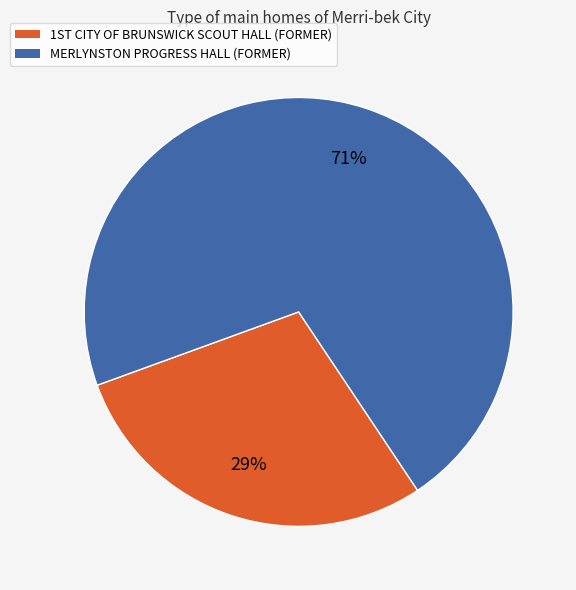

What is the smallest slice in the pie chart?

1ST CITY OF BRUNSWICK SCOUT HALL (FORMER)